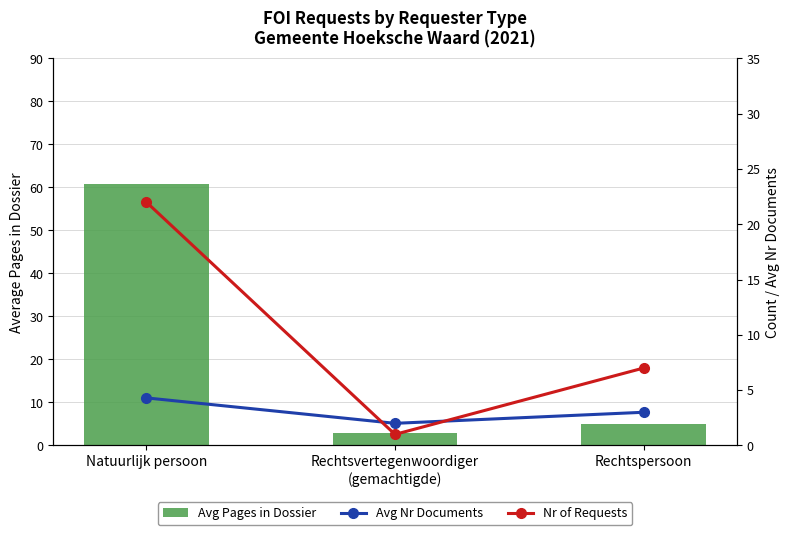

What position from the left is Natuurlijk persoon?

1